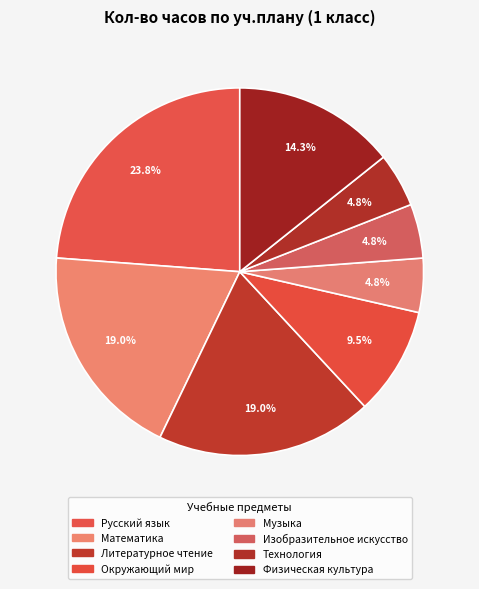

The Литературное чтение slice represents 33% of the pie. True or false?

False